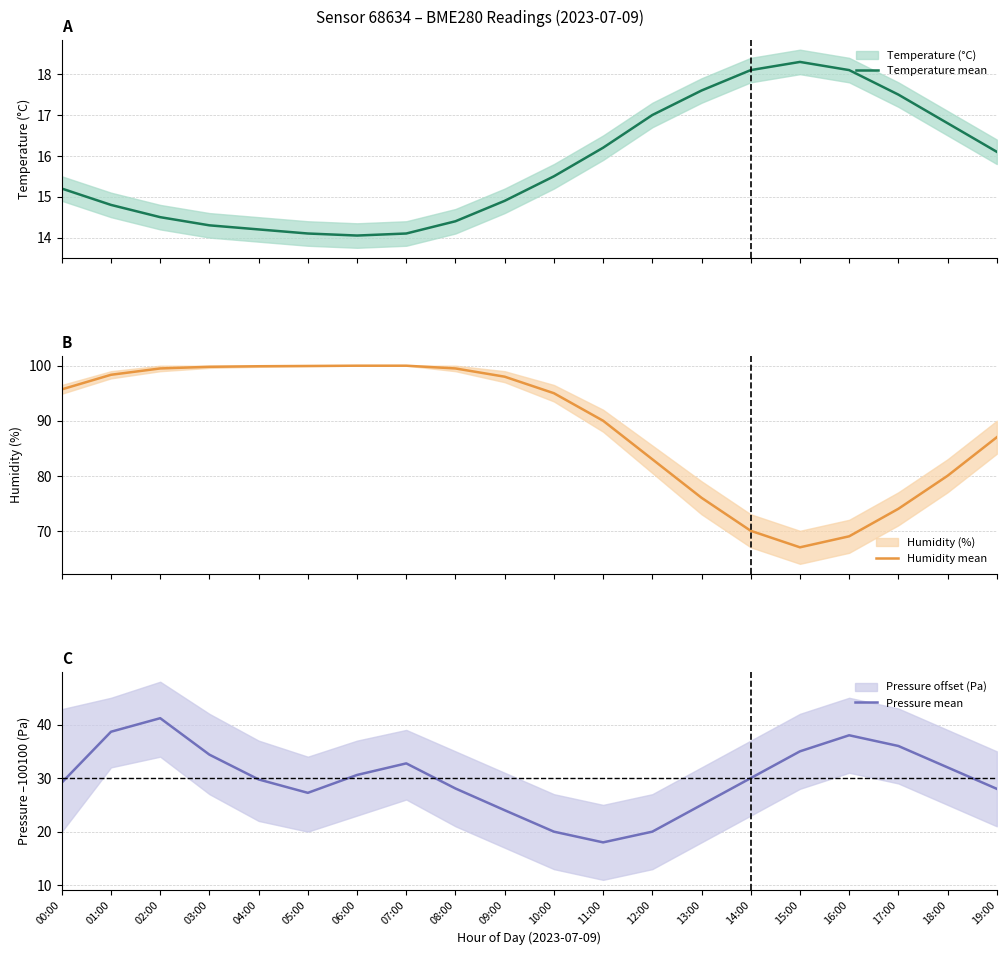

Between 06:00 and 09:00, which series saw the biggest shift?

Pressure mean